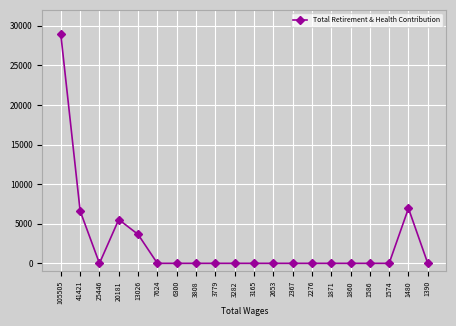

True or false: the data shows 11796.6 at 6300.

False